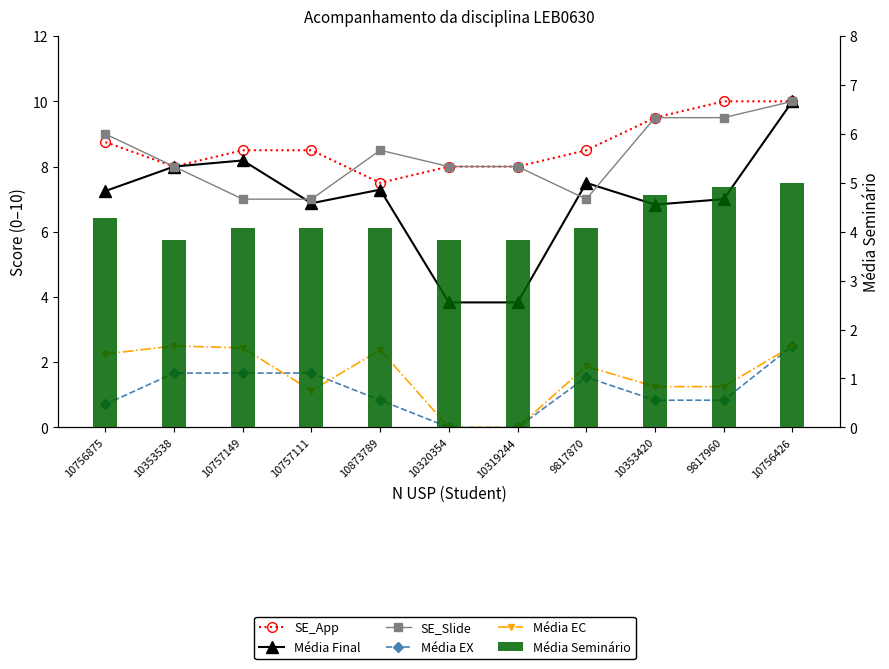

Read the SE_Slide value at 9817870.

7.0